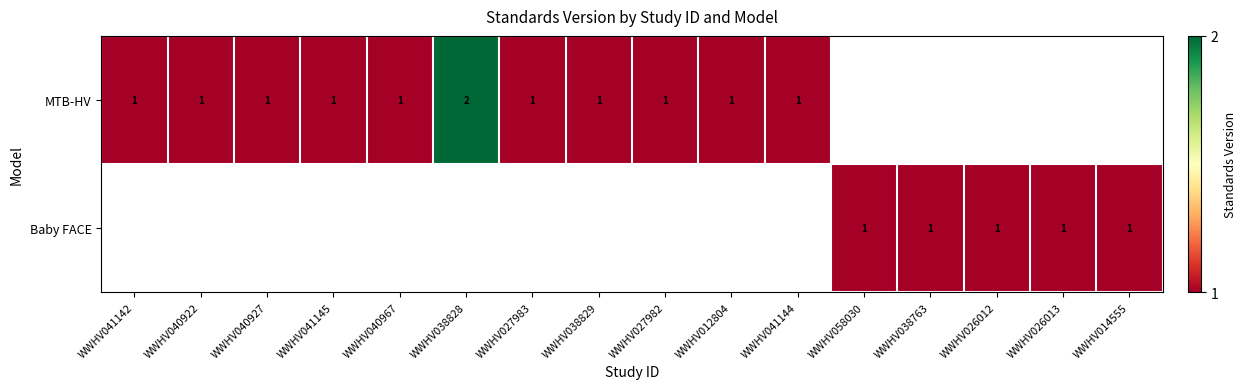

The Baby FACE series shows 1 at WWHV026013. True or false?

True